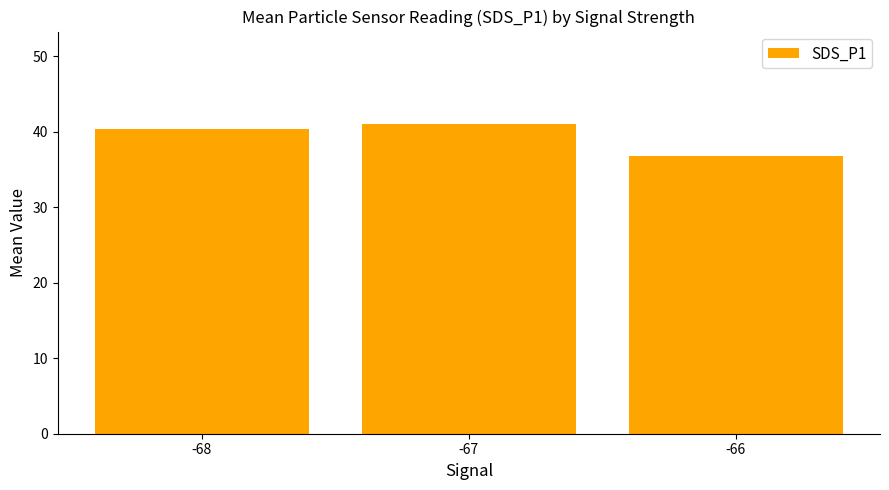

What is the difference between the maximum and minimum values?

4.2